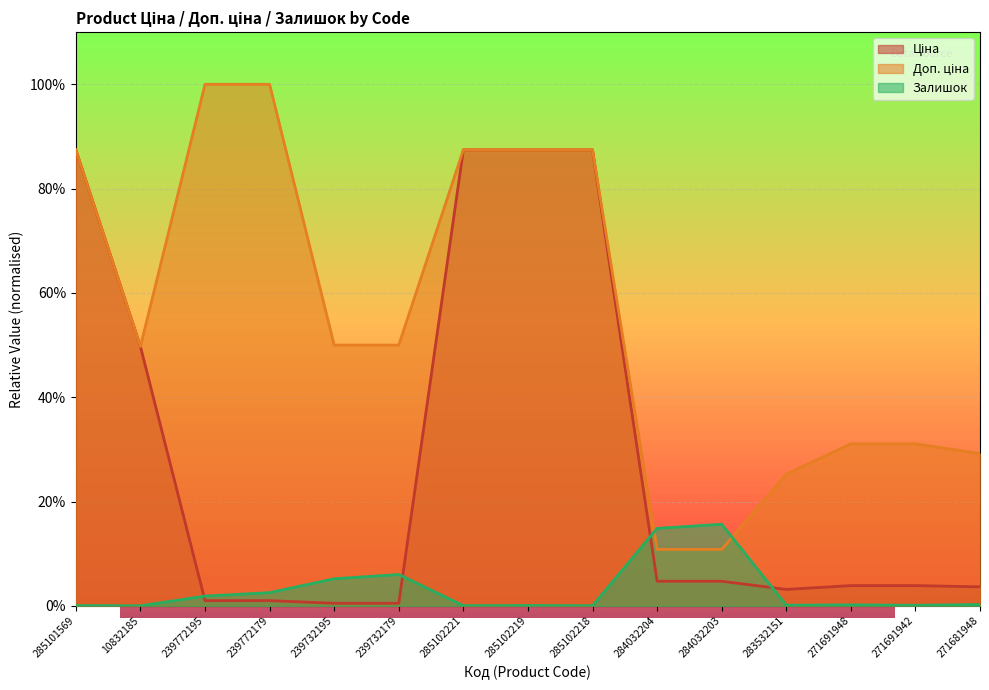

Reading right to left, transcribe all the data shown in this chart.

Ціна: 271681948=0.0	271691942=0.0	271691948=0.0	283532151=0.0	284032203=0.0	284032204=0.0	285102218=0.9	285102219=0.9	285102221=0.9	239732179=0.0	239732195=0.0	239772179=0.0	239772195=0.0	10832185=0.5	285101569=0.9
Доп. ціна: 271681948=0.3	271691942=0.3	271691948=0.3	283532151=0.3	284032203=0.1	284032204=0.1	285102218=0.9	285102219=0.9	285102221=0.9	239732179=0.5	239732195=0.5	239772179=1.0	239772195=1.0	10832185=0.5	285101569=0.9
Залишок: 271681948=0.0	271691942=0.0	271691948=0.0	283532151=0.0	284032203=0.2	284032204=0.1	285102218=0.0	285102219=0.0	285102221=0.0	239732179=0.1	239732195=0.1	239772179=0.0	239772195=0.0	10832185=0.0	285101569=0.0